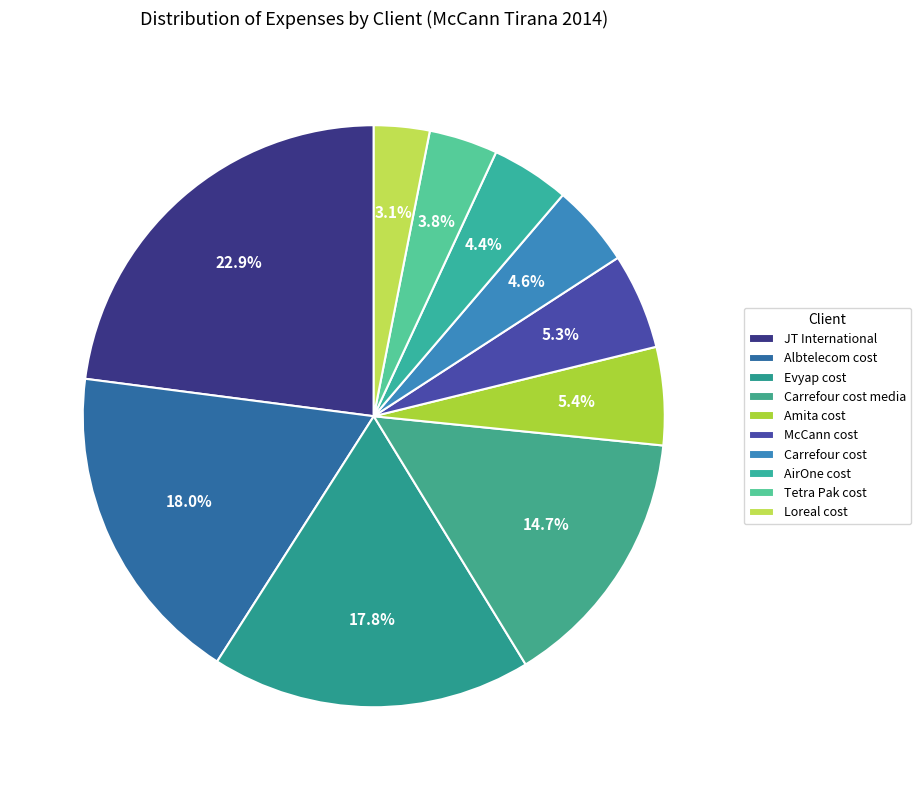

To the nearest percent, what is the combined percentage of Loreal cost and Carrefour cost media?

18%